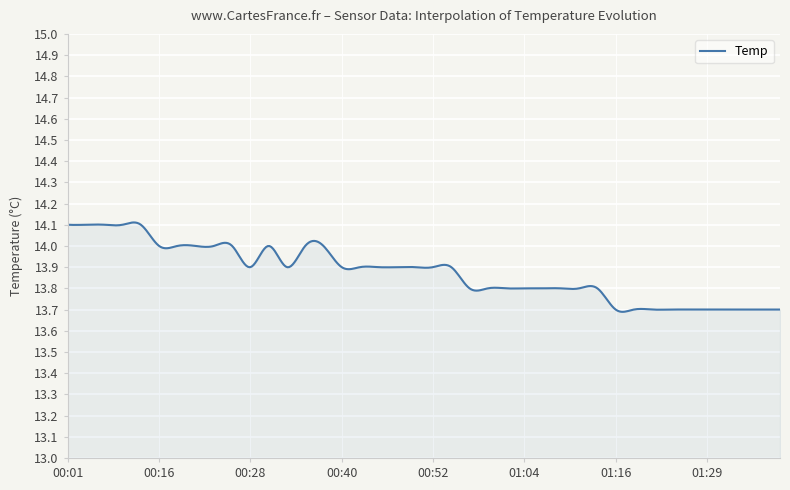

What is the difference between the maximum and minimum values?

0.4